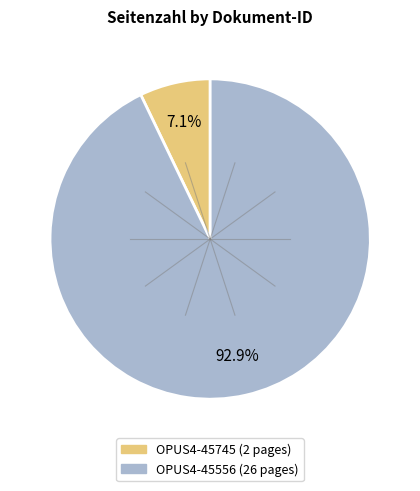

True or false: OPUS4-45745 accounts for 1% of the total.

False